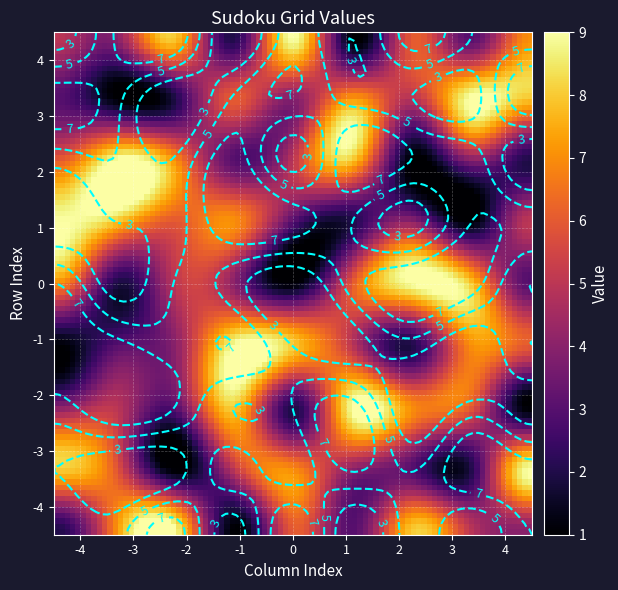

Is the value of row4 at 5 greater than the value of row8 at 2?

Yes